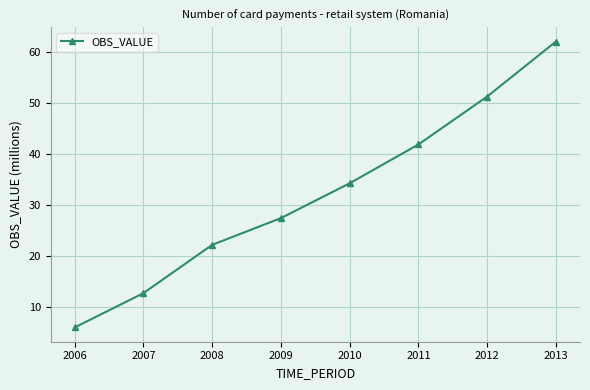

The chart shows a value of 27.5 at 2009. True or false?

True